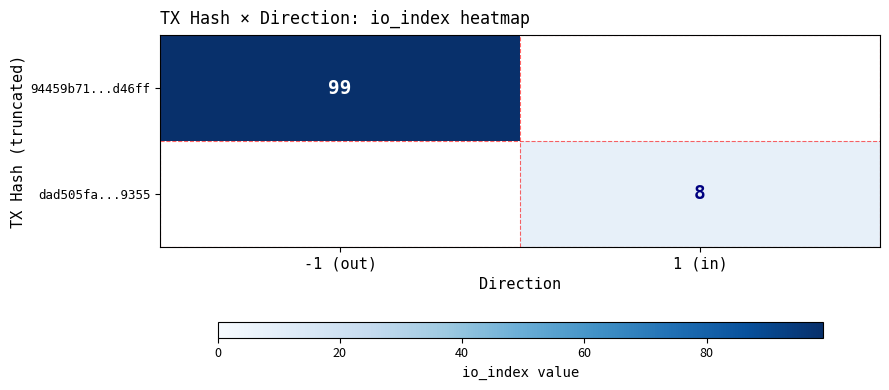

True or false: dad505fa...9355 has a value of 3 at 1 (in).

False